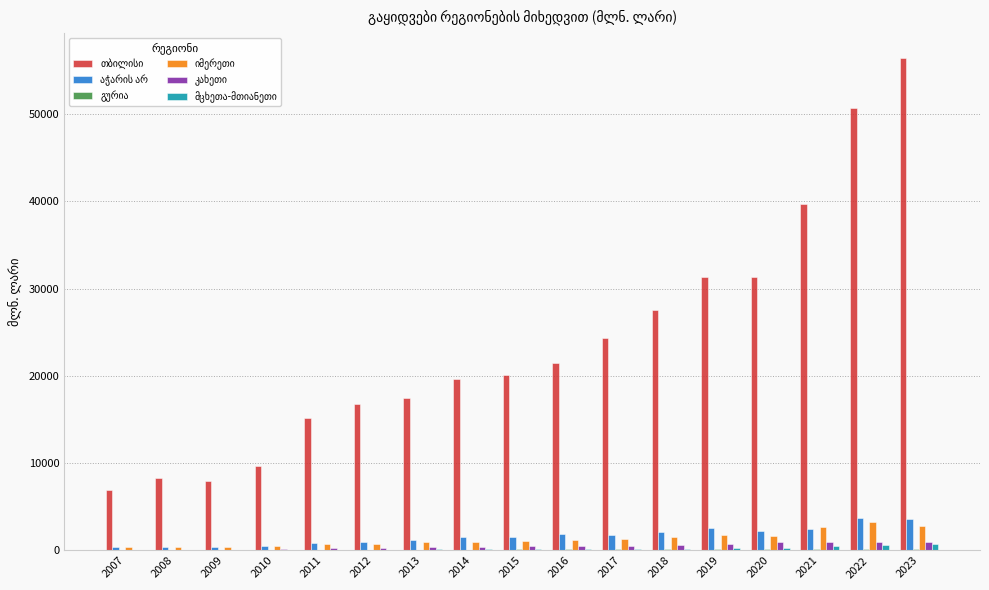

Count the number of categories in the chart.

17